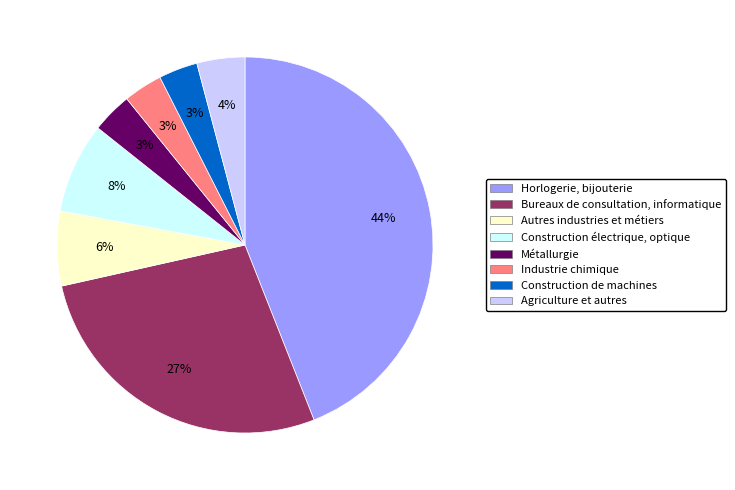

To the nearest percent, what is the average slice percentage?

12%